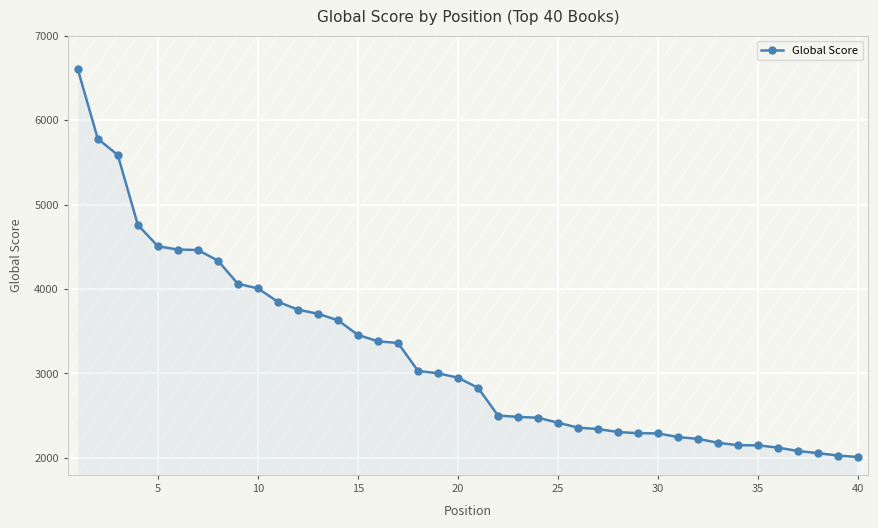

What is the difference between the maximum and minimum values?

4592